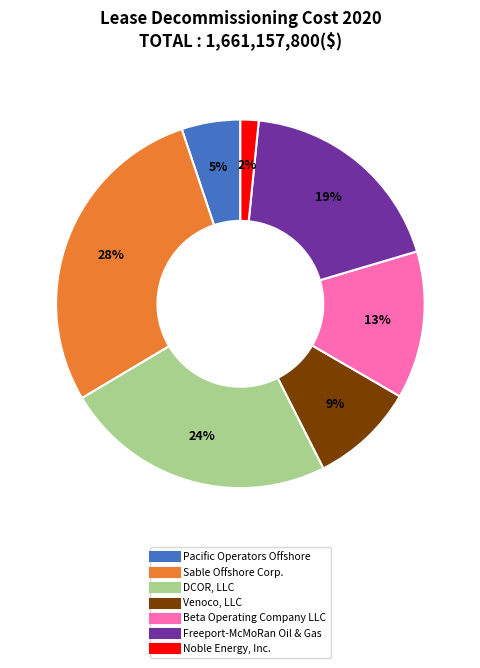

Is there any slice that represents more than half of the pie?

No